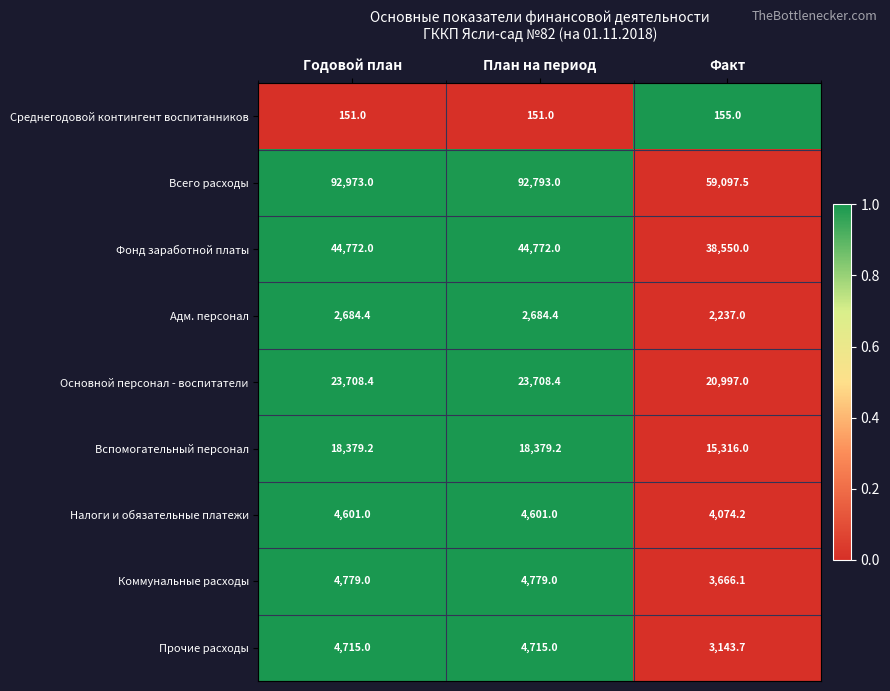

Where is Коммунальные расходы nearest to the value 4222?

Факт